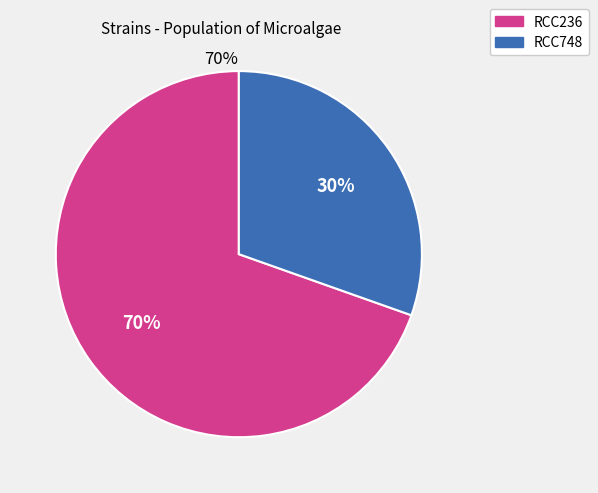

Count the number of slices in the pie.

2